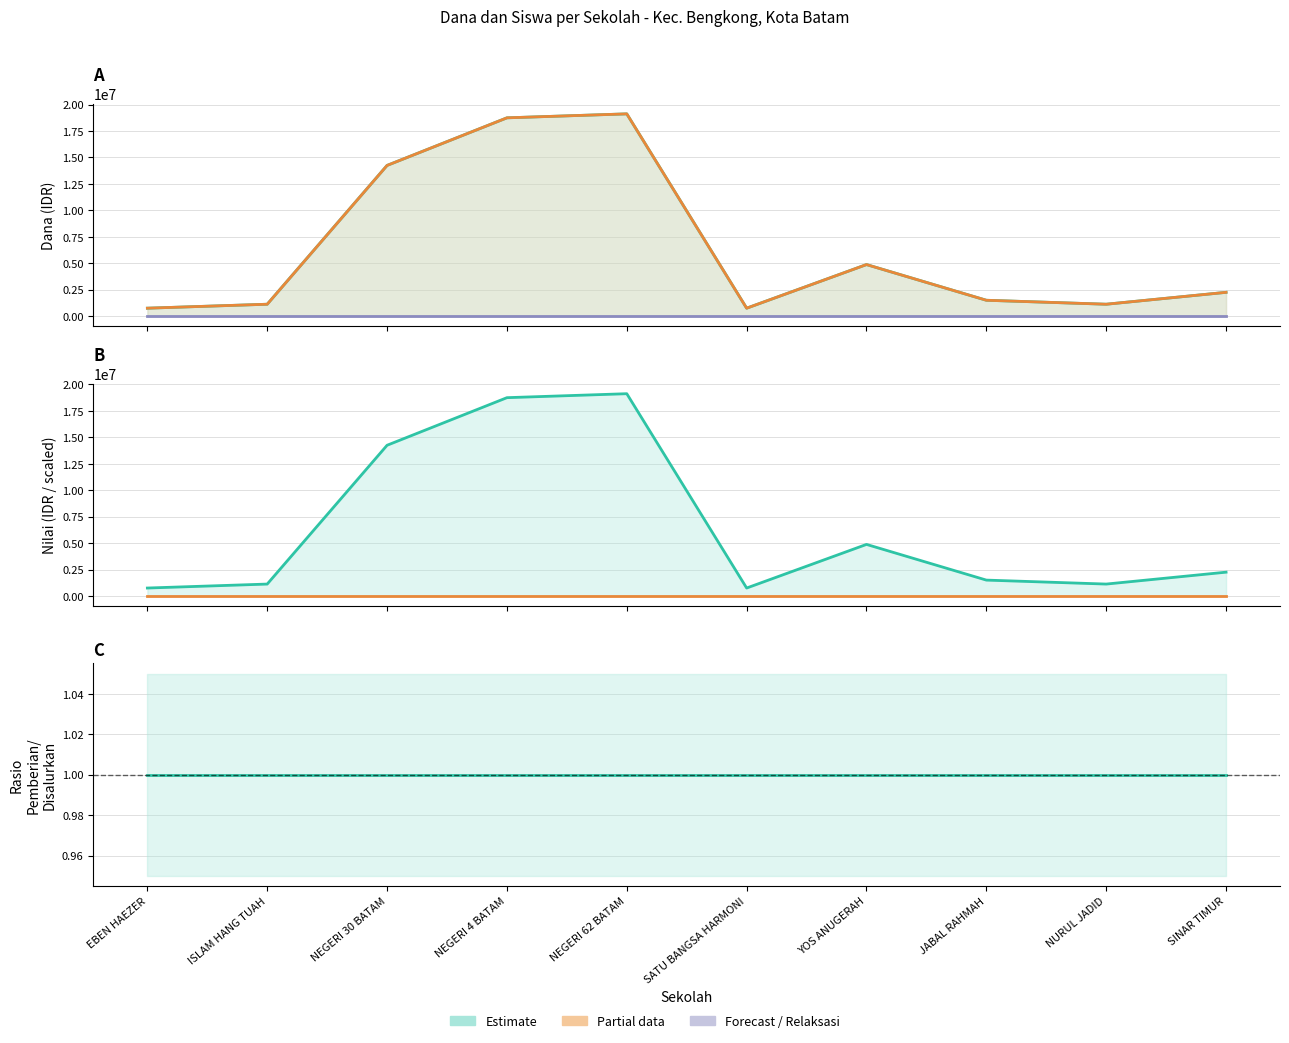

Count the number of categories in the chart.

10